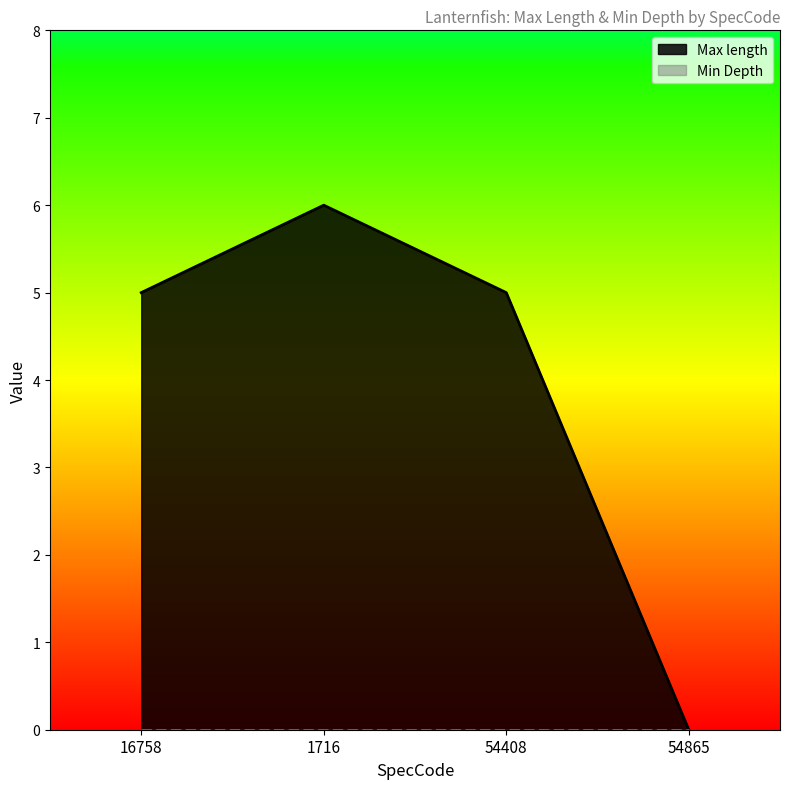

What position from the left is 54865?

4